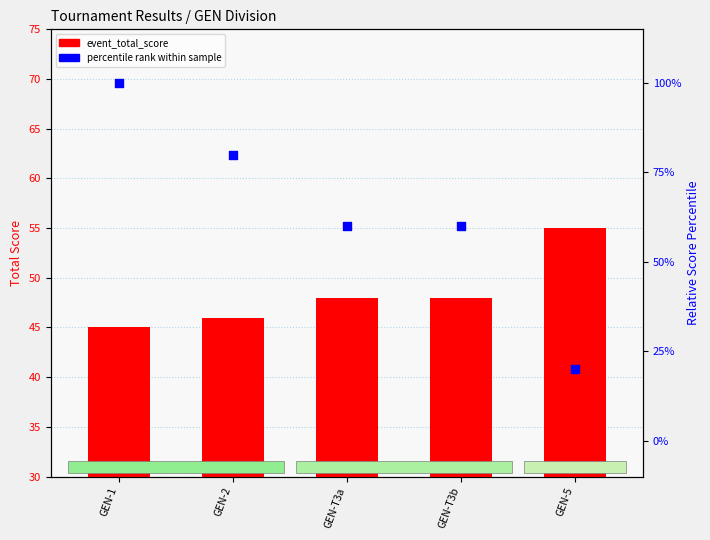

Which series has the largest total across all categories?

event_relative_score_percentile